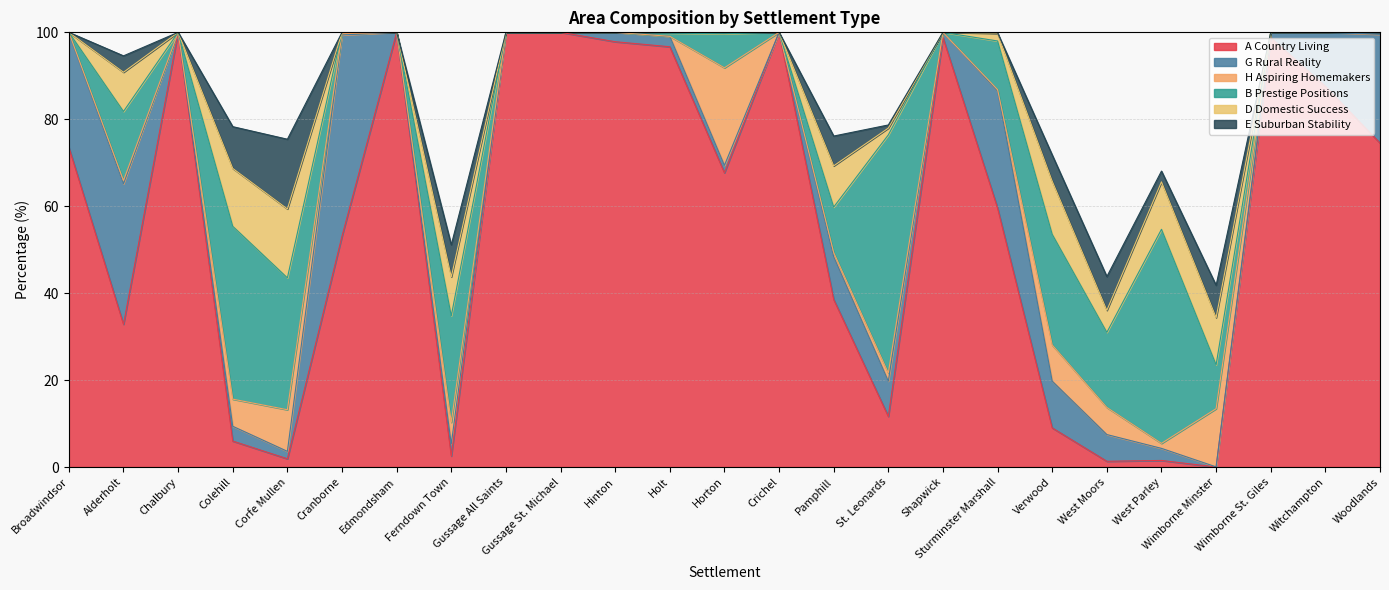

How many series are shown in this chart?

6